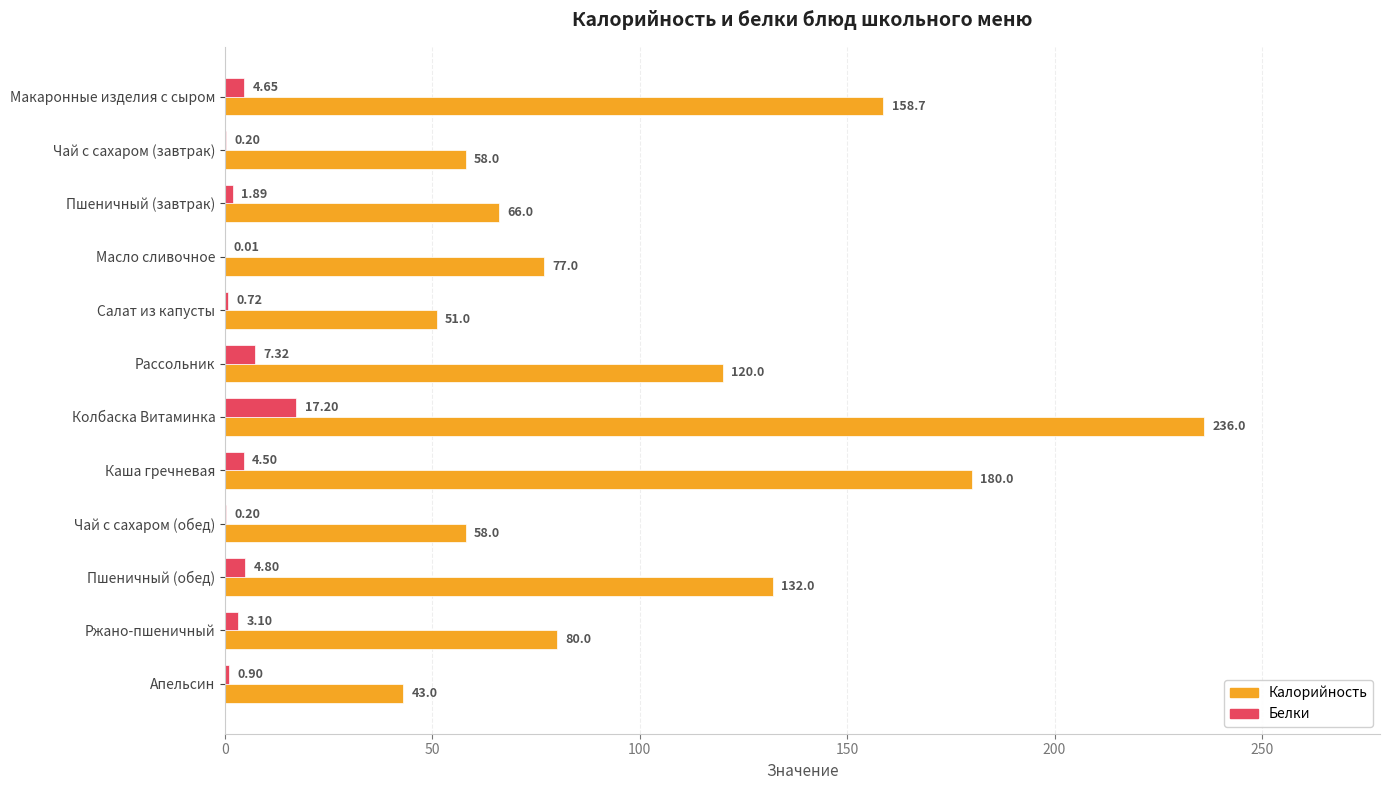

Which category has the highest value in the Белки series?

Колбаска Витаминка